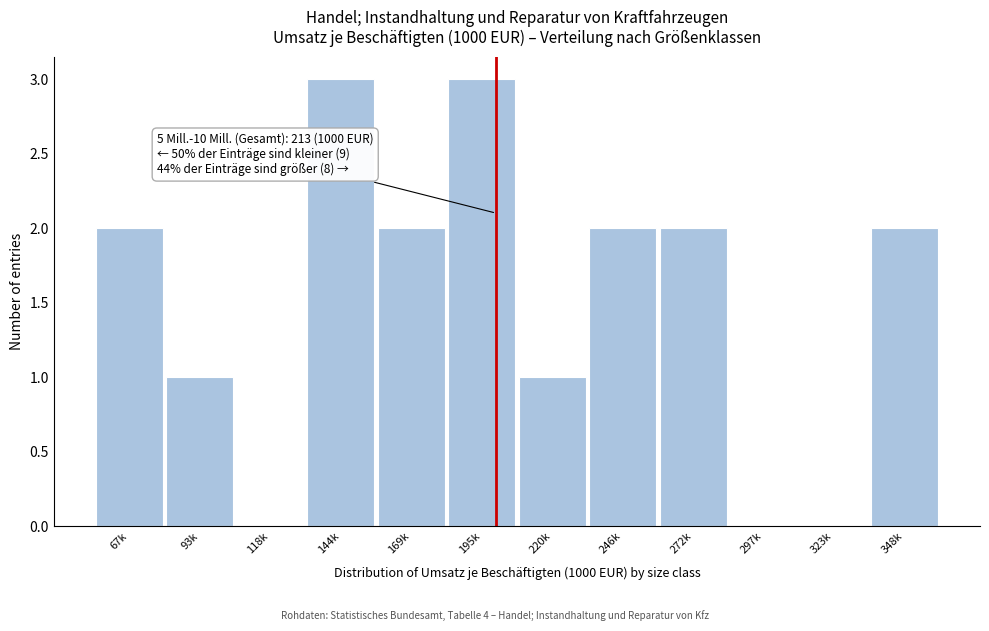

Reading left to right, list all the values displayed in this chart.

67k=2	93k=1	118k=0	144k=3	169k=2	195k=3	220k=1	246k=2	272k=2	297k=0	323k=0	348k=2